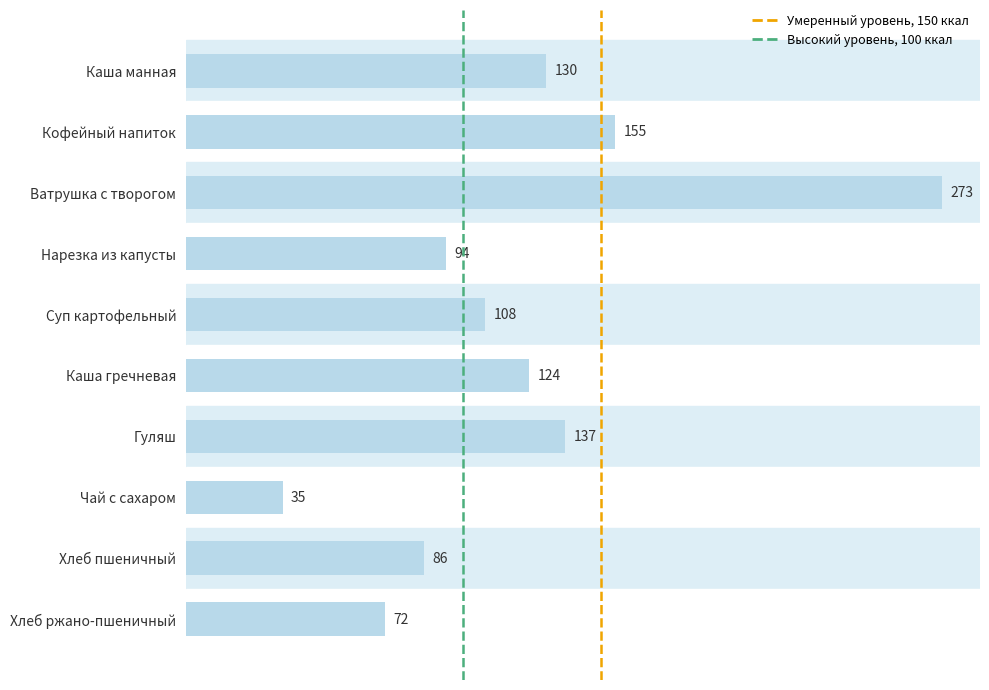

What position from the bottom is Кофейный напиток?

9